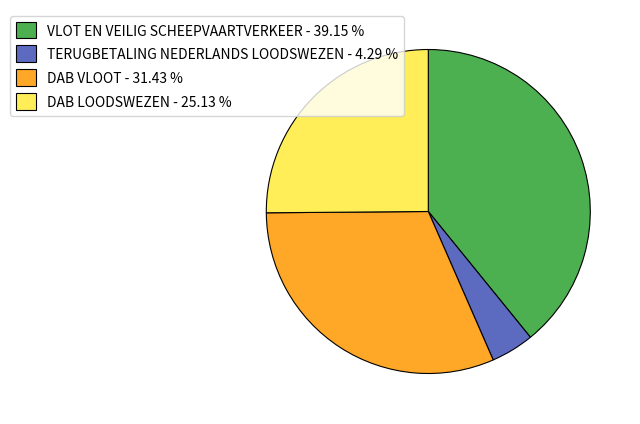

Between DAB LOODSWEZEN - 25.13 % and VLOT EN VEILIG SCHEEPVAARTVERKEER - 39.15 %, which is larger?

VLOT EN VEILIG SCHEEPVAARTVERKEER - 39.15 %